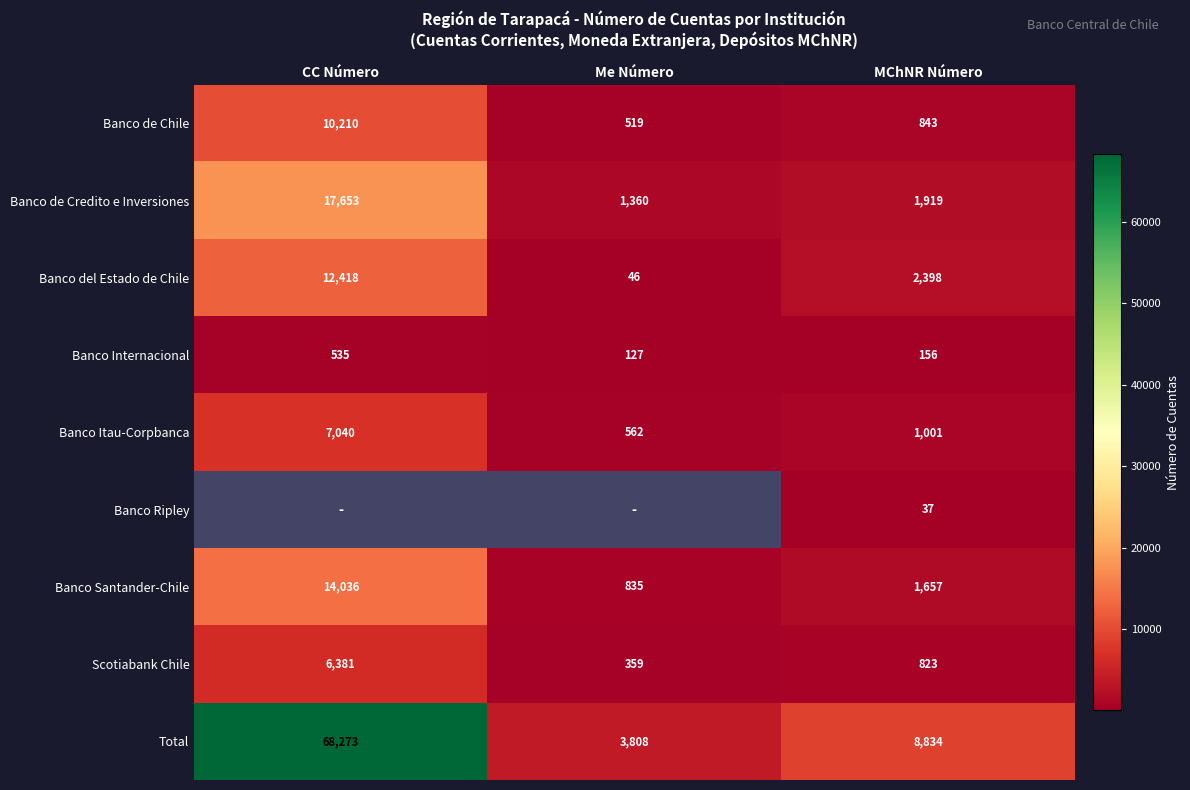

At which label does Banco de Credito e Inversiones reach its peak?

CC Número